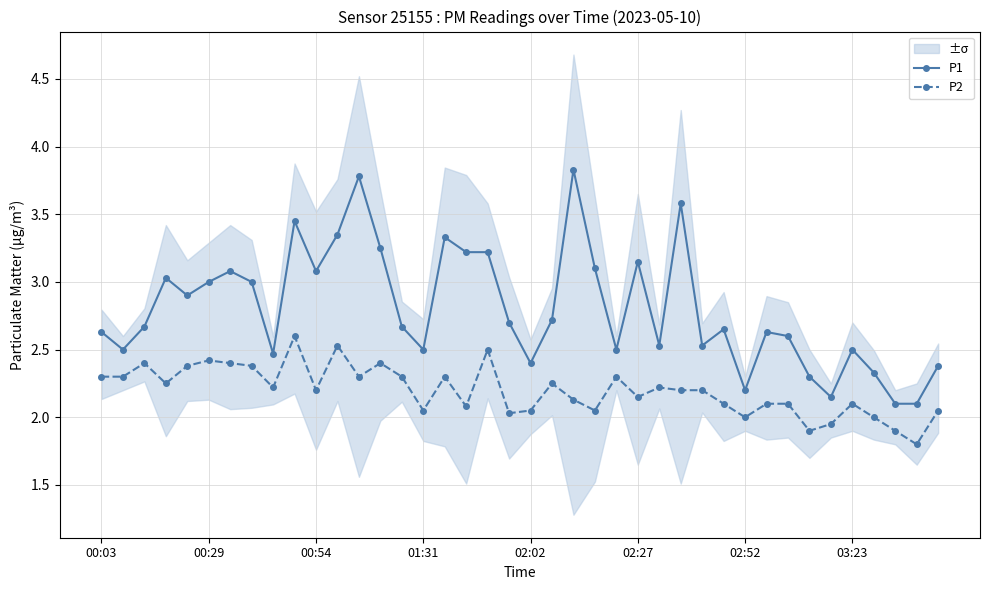

True or false: P2 has a value of 3.6 at 14.

False